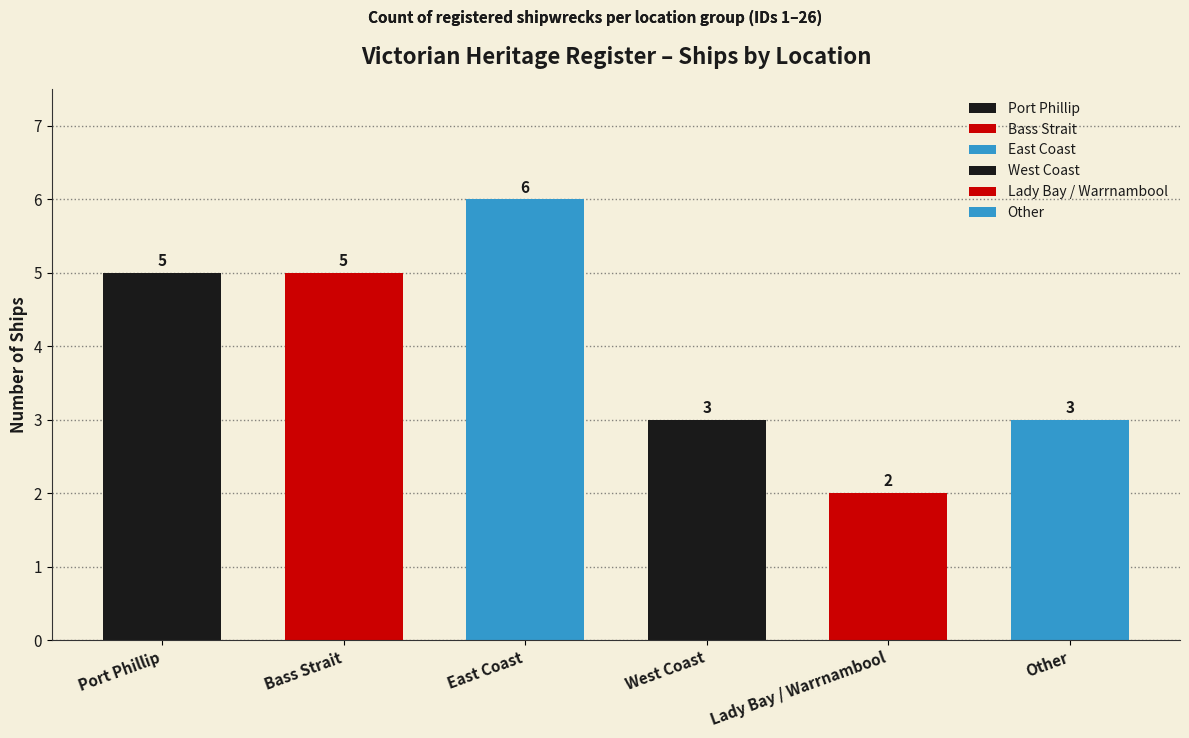

Is it true that the value at Lady Bay / Warrnambool is 4?

False